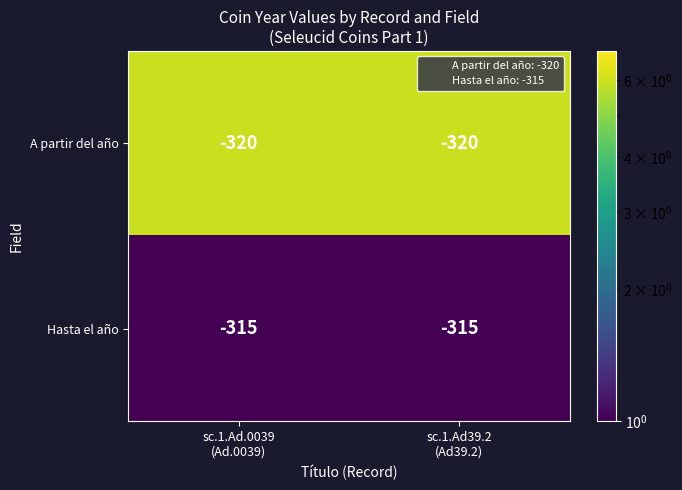

Which series has the largest total across all categories?

Hasta el año